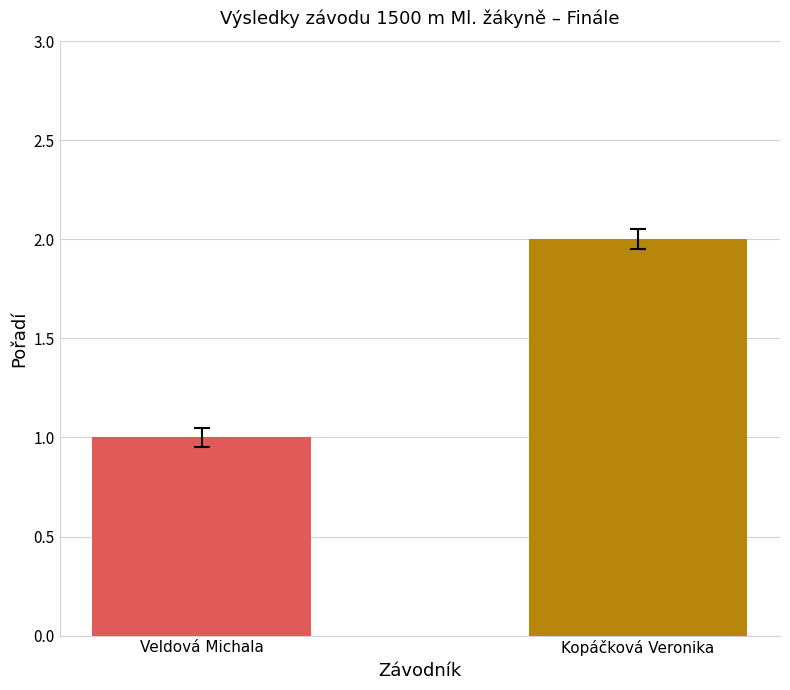

Which label corresponds to the largest value in the chart?

Kopáčková Veronika